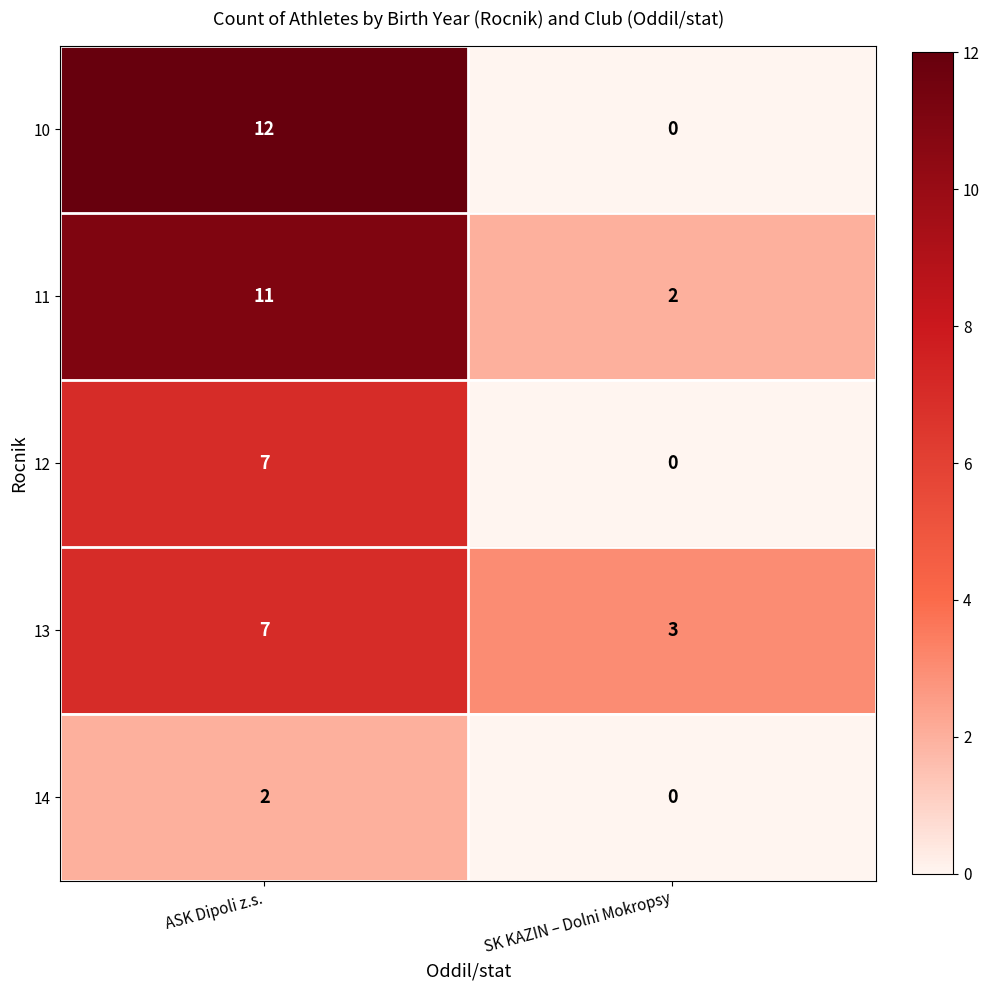

Which series has the largest total across all categories?

11